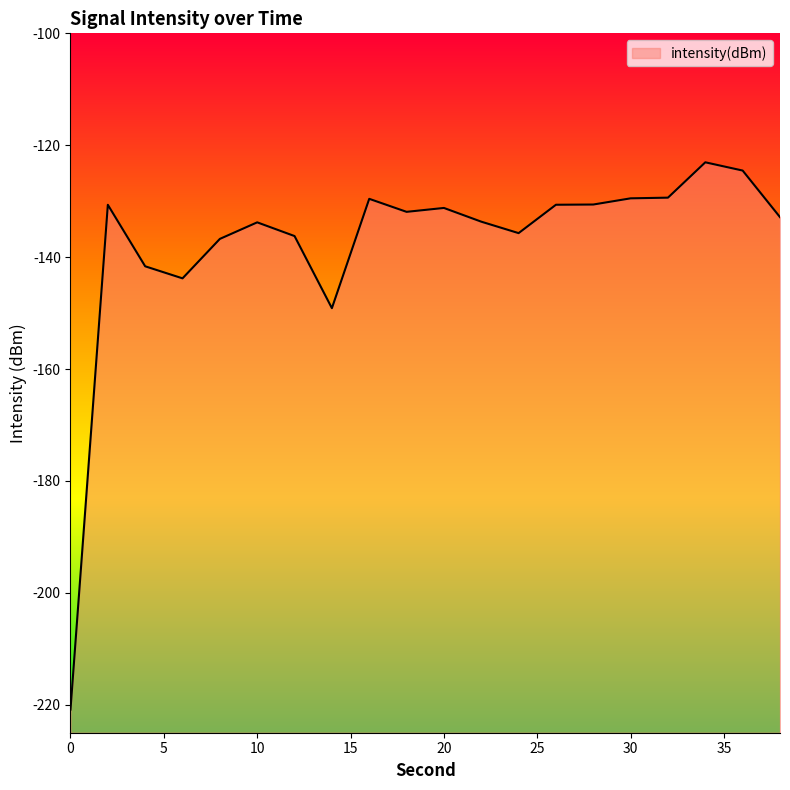

List the labels in order of value, largest first.

34, 36, 32, 30, 16, 28, 26, 2, 20, 18, 38, 22, 10, 24, 12, 8, 4, 6, 14, 0